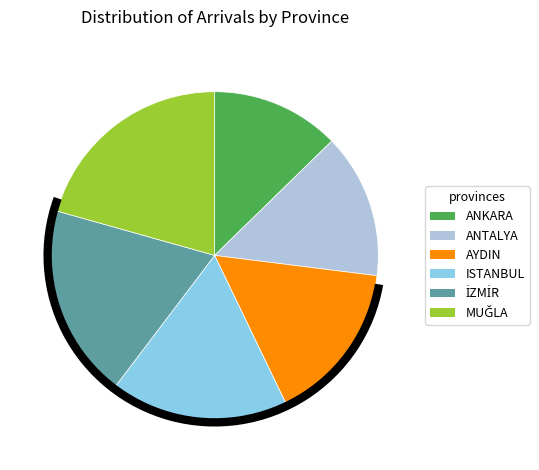

Is there a majority slice in this chart?

No